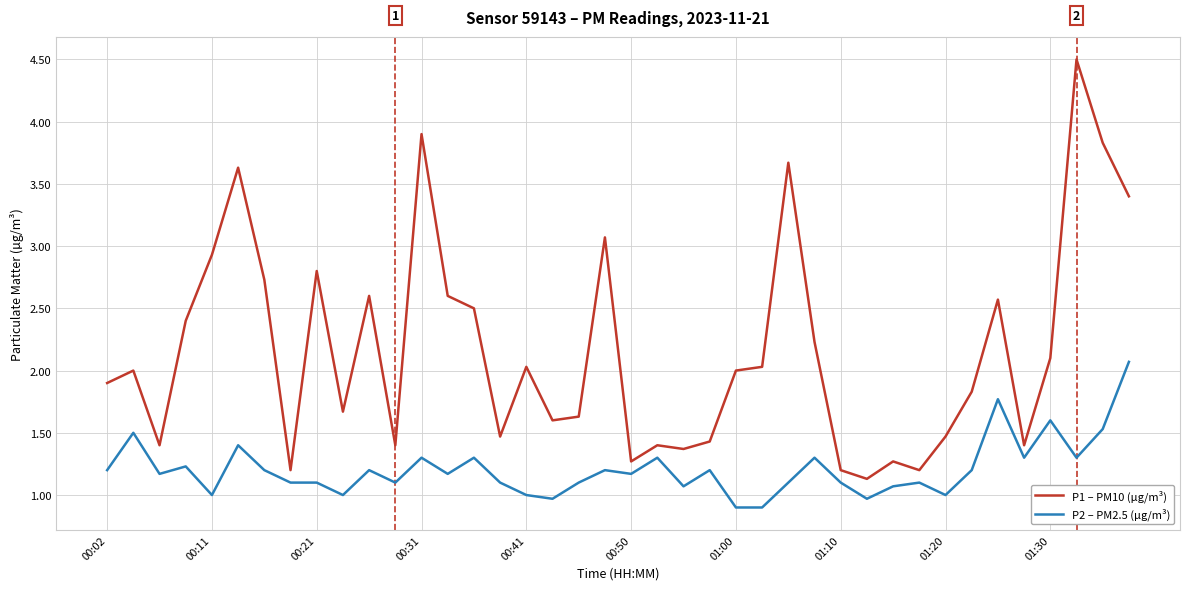

What is the smallest value displayed?

0.9